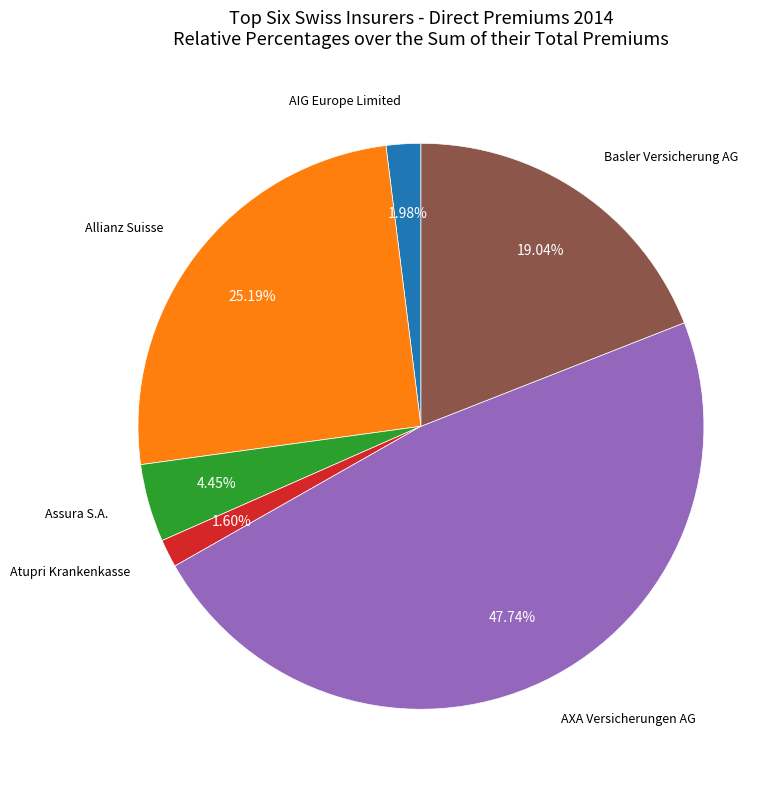

Does any single category account for the majority?

No